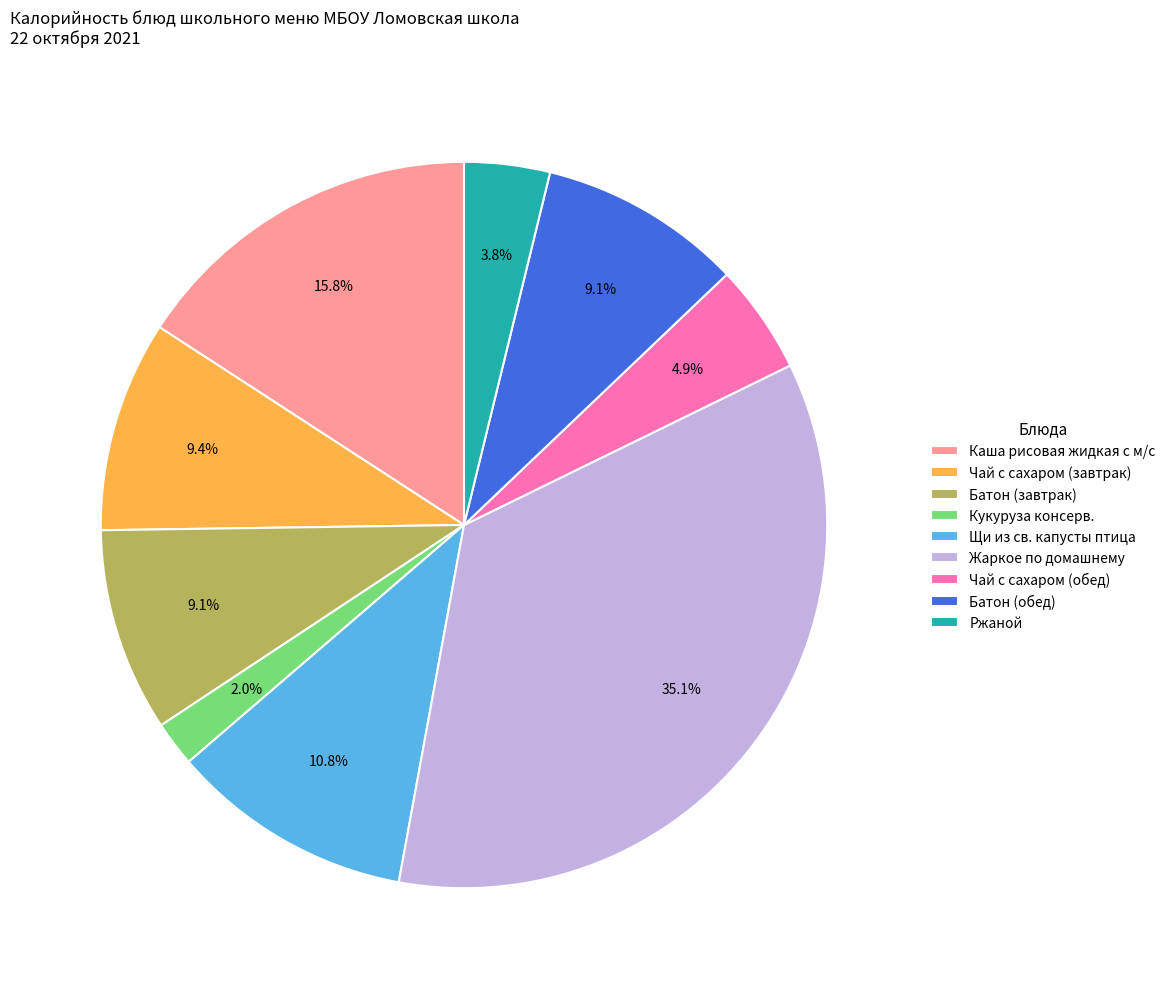

How many slices are in this pie chart?

9